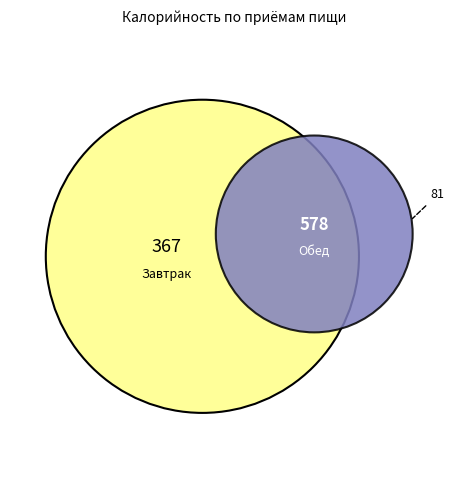

Is it true that Обед is 47% of the pie?

False